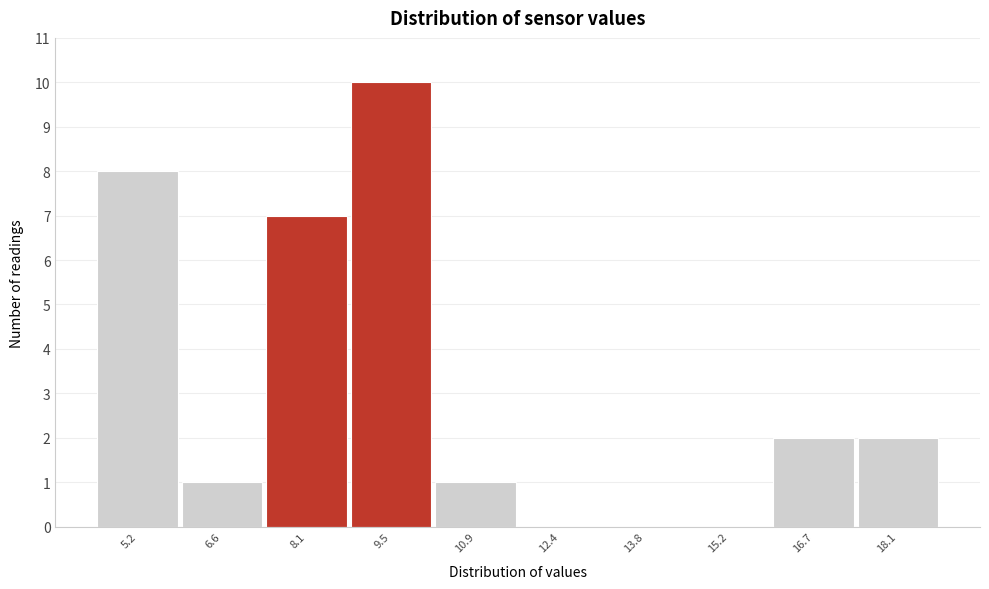

Reading left to right, list all the values displayed in this chart.

5.2=8	6.6=1	8.1=7	9.5=10	10.9=1	12.4=0	13.8=0	15.2=0	16.7=2	18.1=2